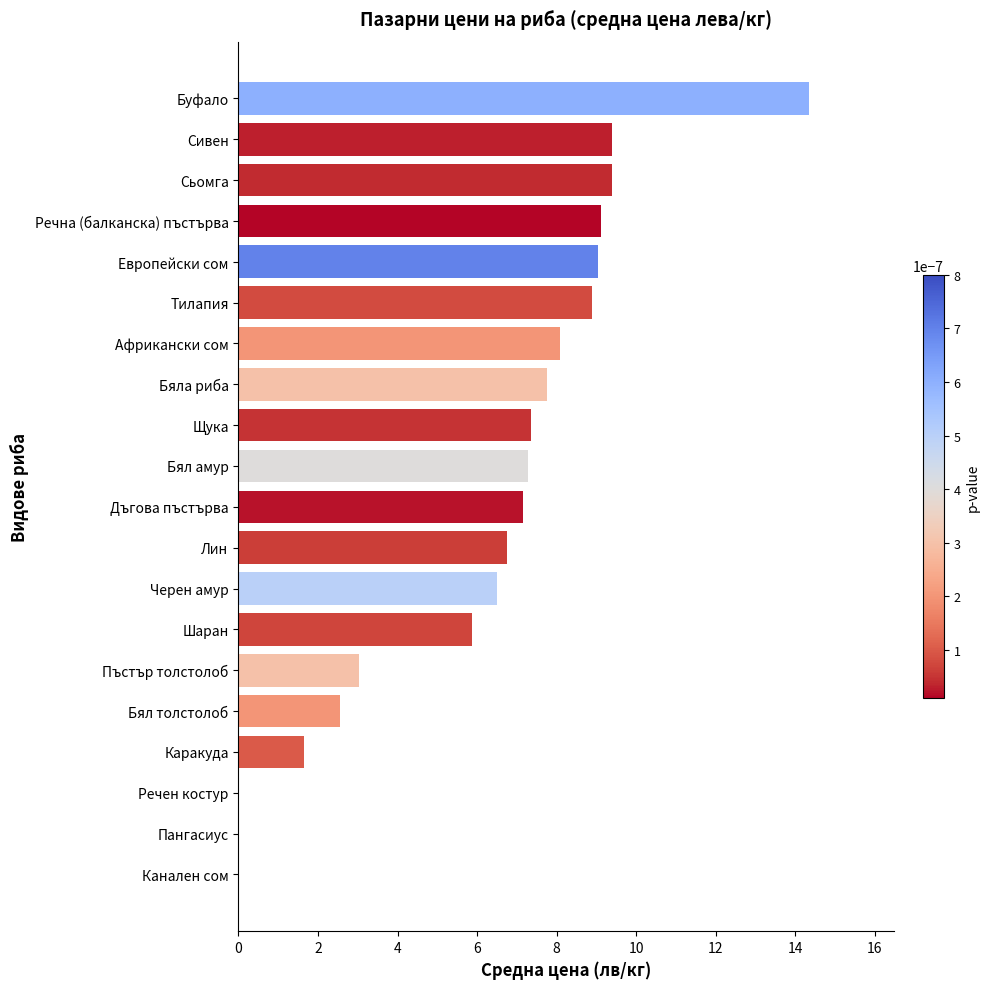

What is the average value?

6.2